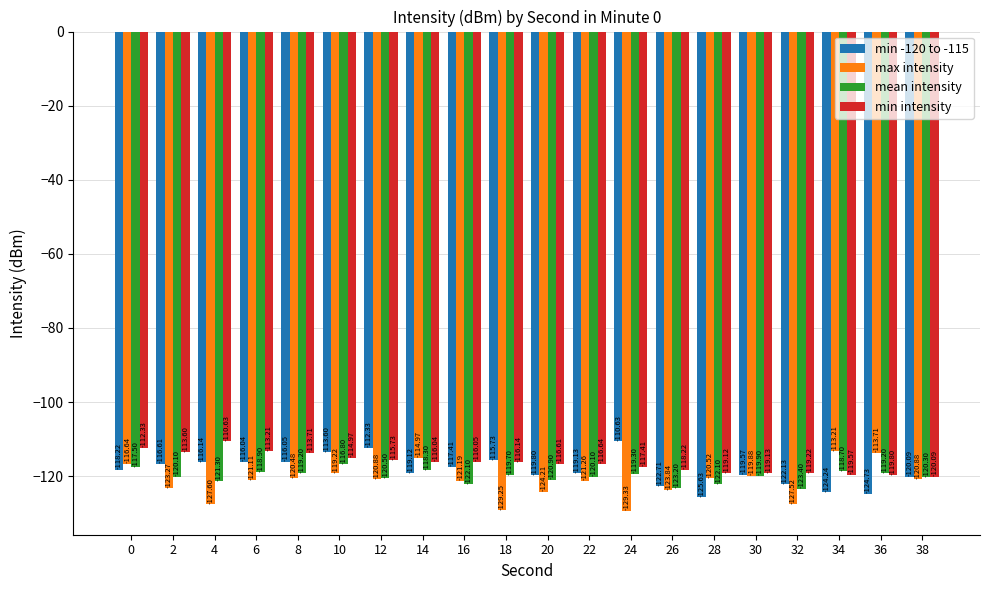

Rank the series at 32 from lowest to highest value.

max intensity, mean intensity, min -120 to -115, min intensity